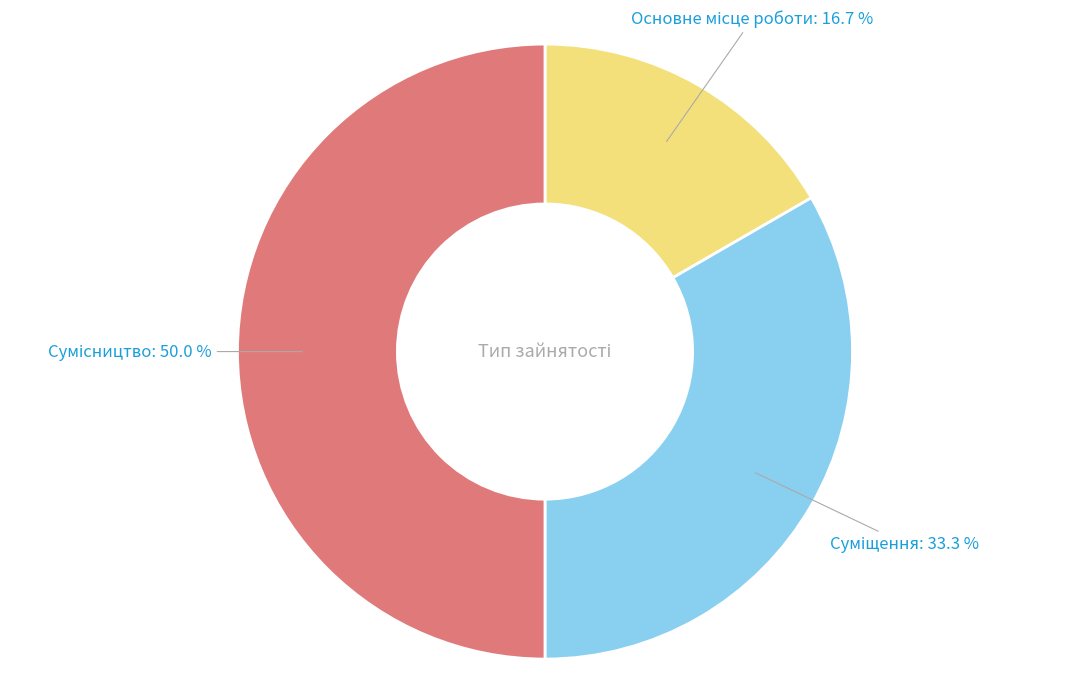

Count the number of slices in the pie.

3